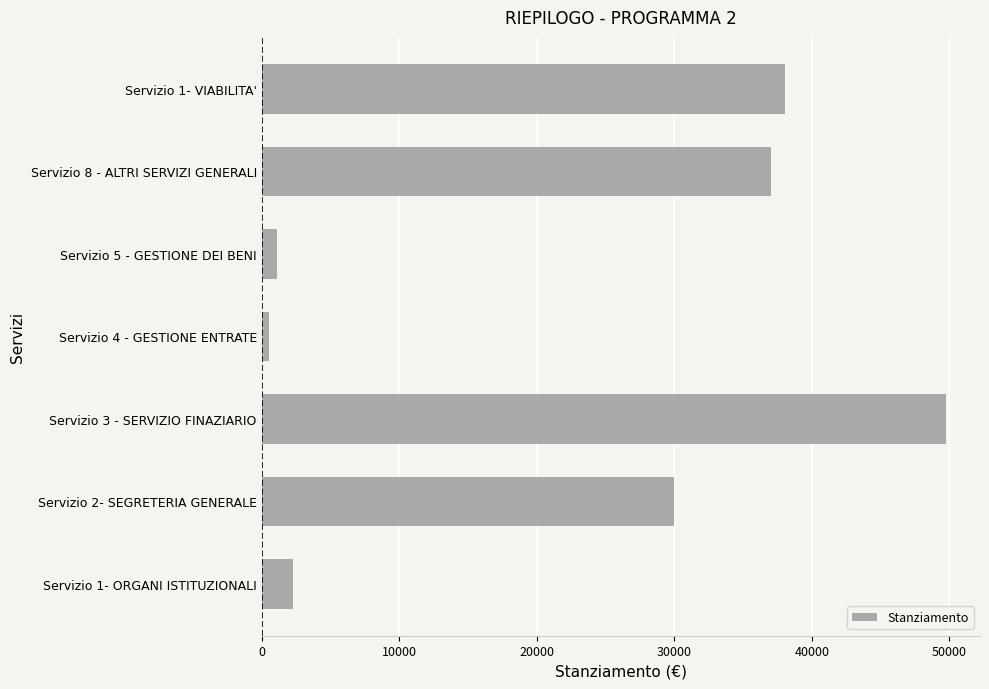

Are the bars horizontal?

Yes